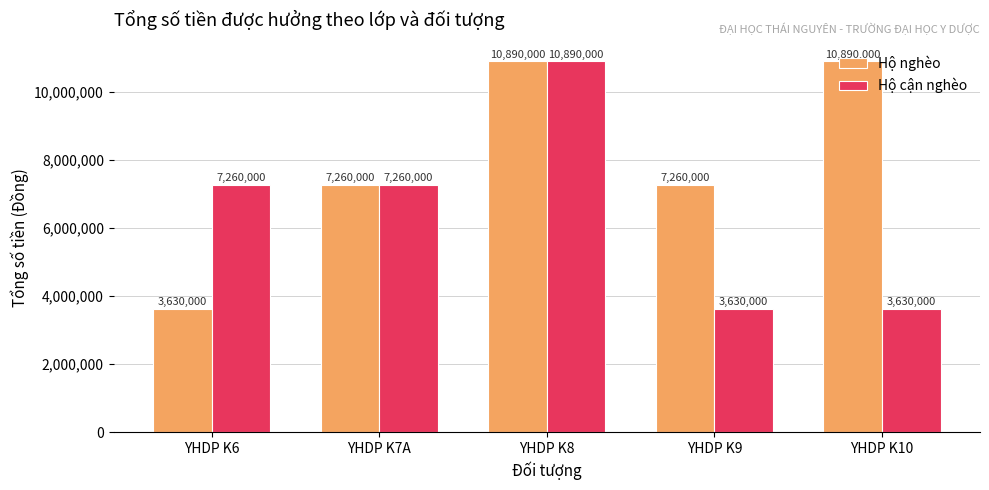

What is the minimum value shown in the chart?

3630000